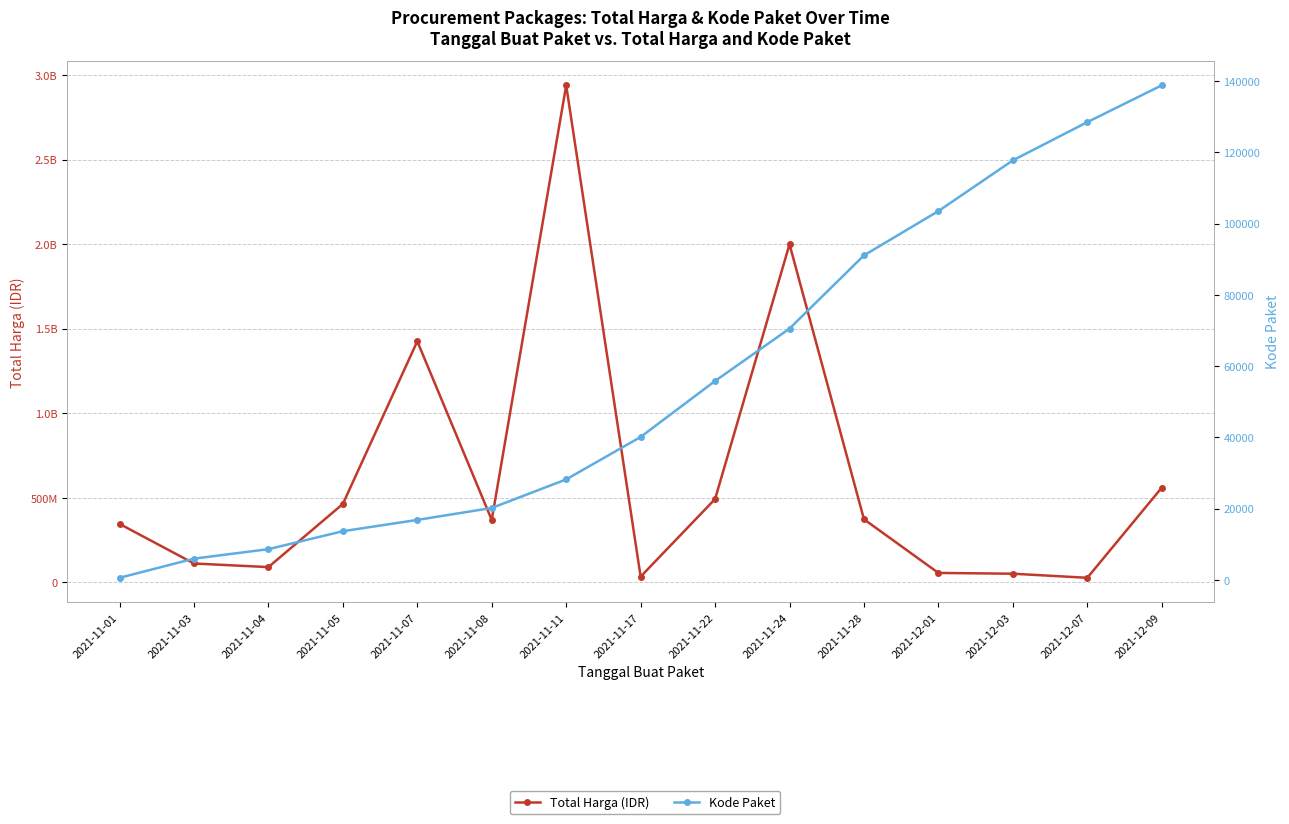

Which series has the widest spread of values?

Total Harga (IDR)